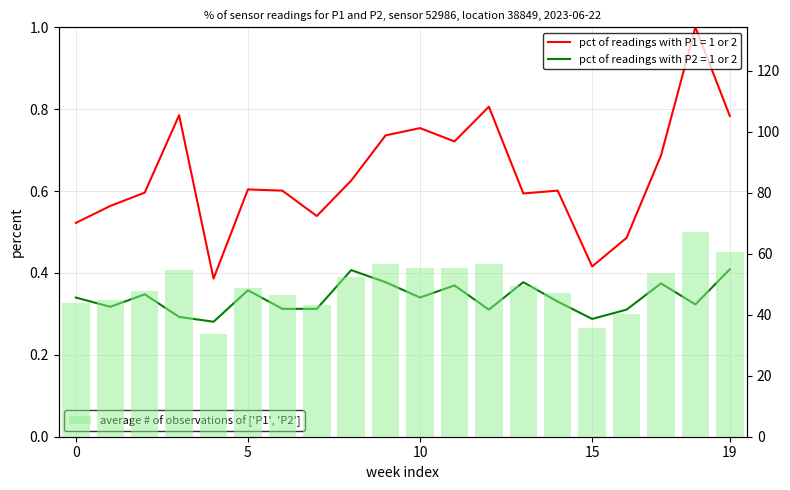

How many data points are less than 49?

10